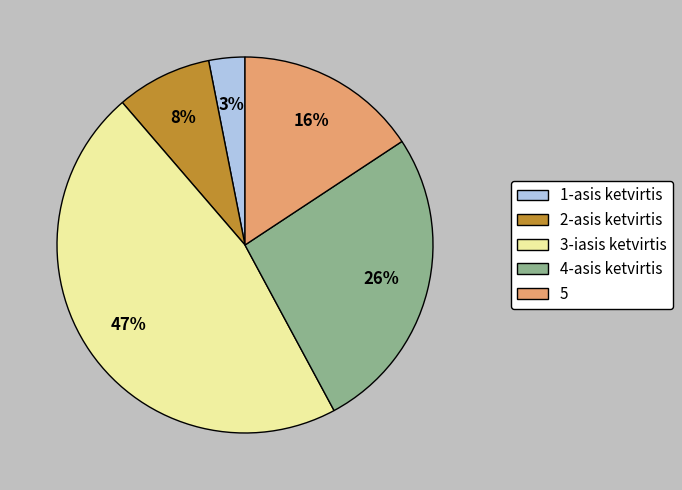

To the nearest percent, what percentage of the pie is 2-asis ketvirtis?

8%